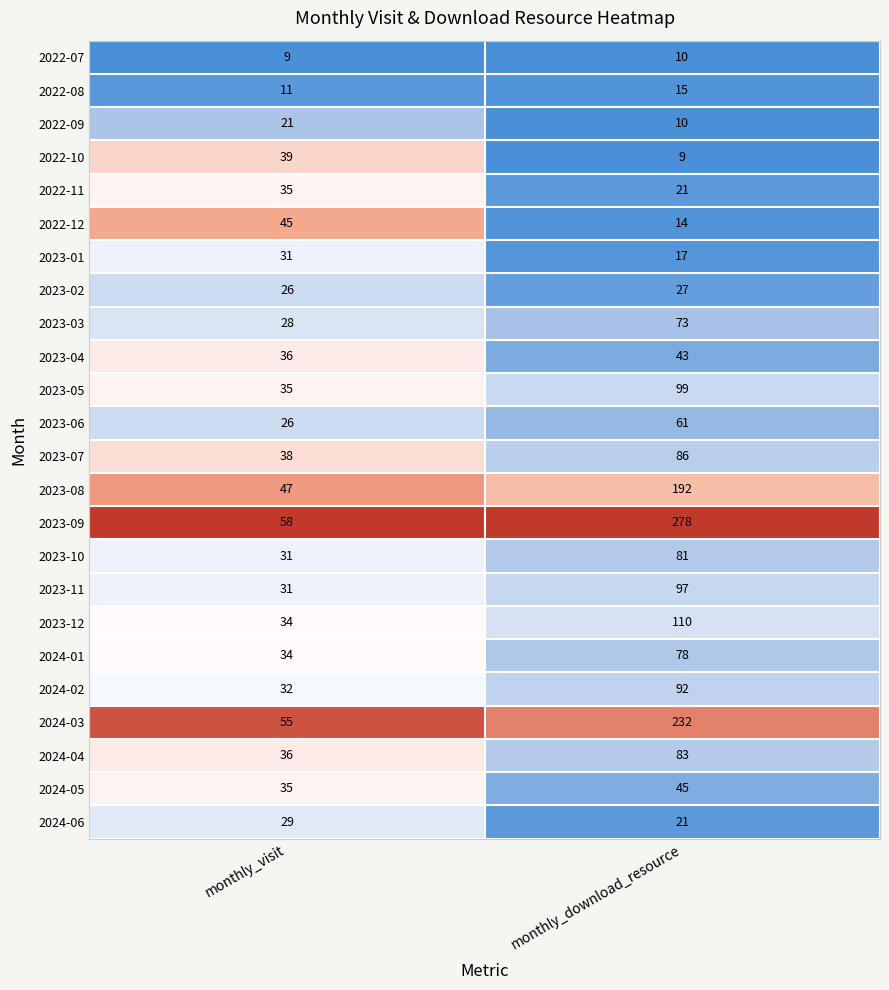

What is the minimum value shown in the chart?

9